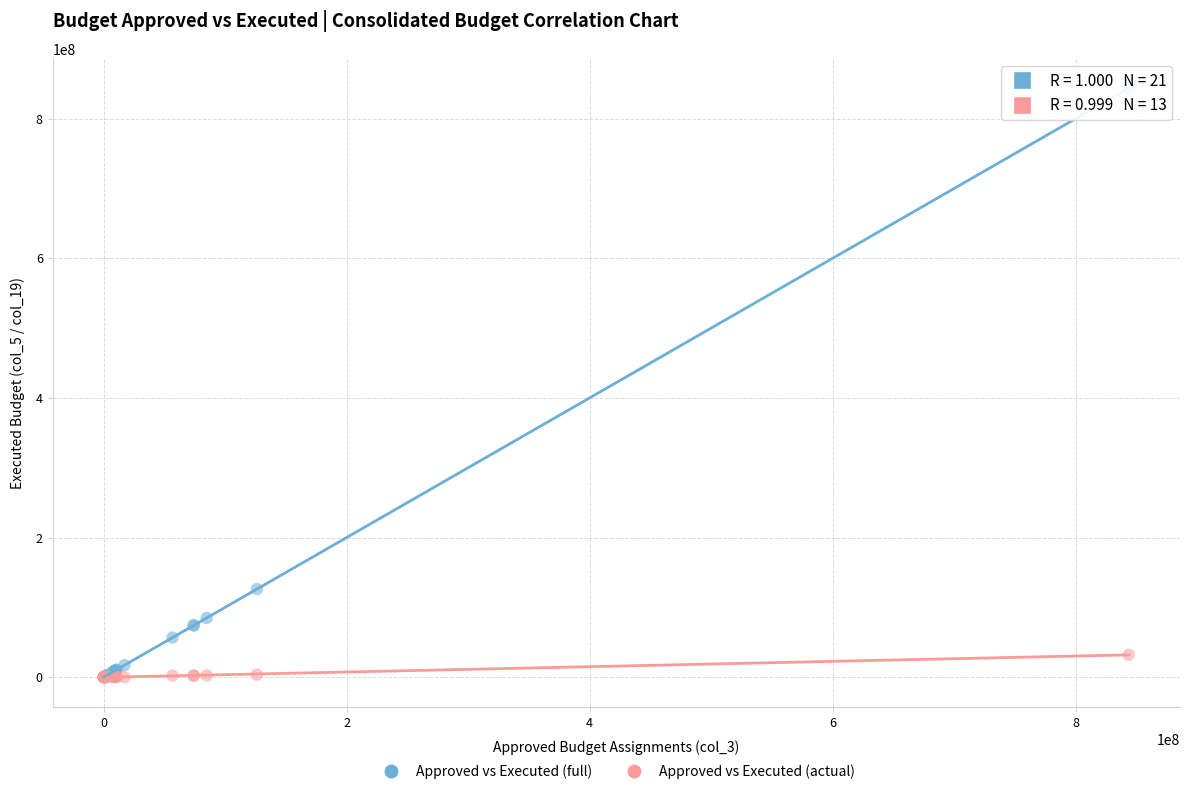

What are all the series names shown in the legend?

Approved vs Executed (full), Approved vs Executed (actual)